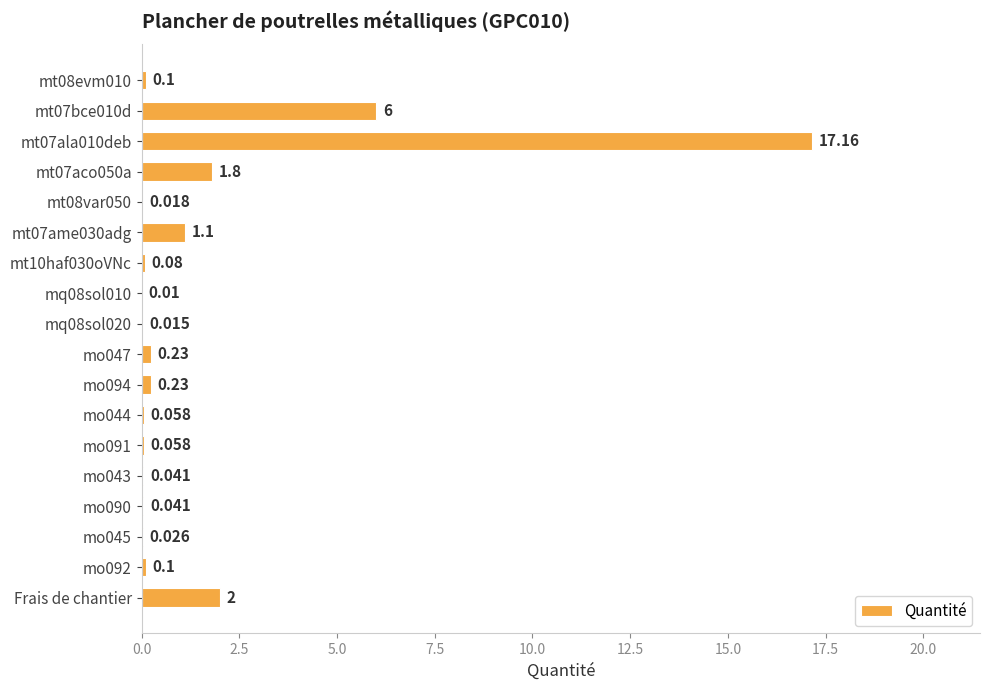

What is the difference between the second highest and minimum values?

6.0